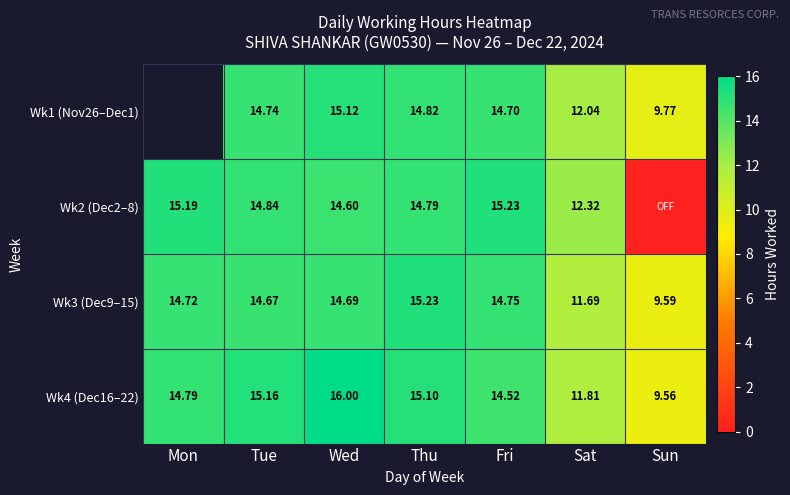

List the labels in order of Wk4 (Dec16–22) value, largest first.

Wed, Tue, Thu, Mon, Fri, Sat, Sun